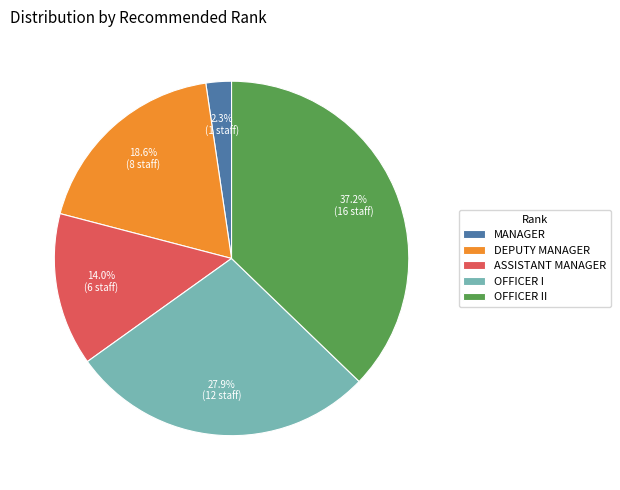

Rank the categories by value from highest to lowest.

OFFICER II, OFFICER I, DEPUTY MANAGER, ASSISTANT MANAGER, MANAGER